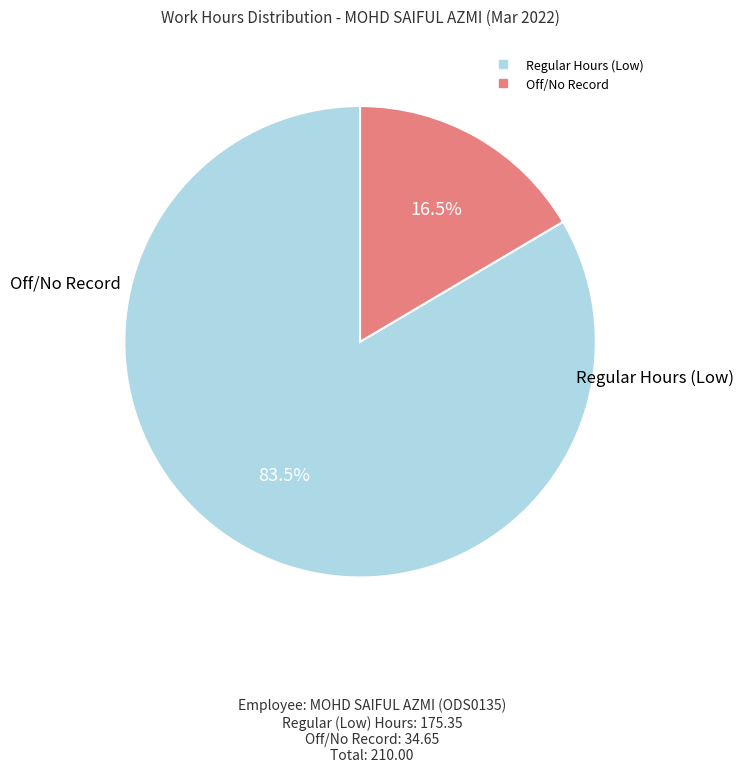

Is there any slice that represents more than half of the pie?

Yes